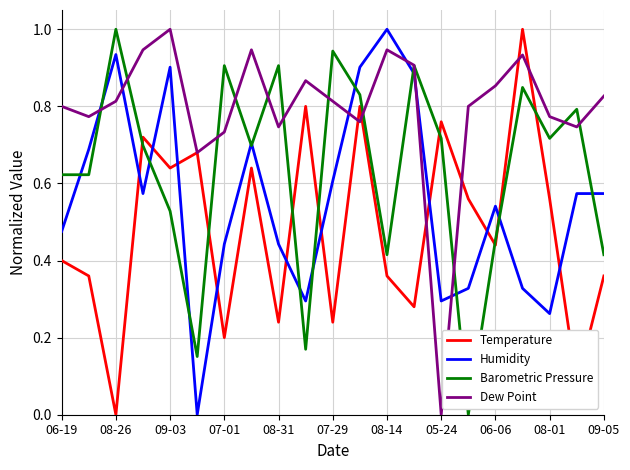

How many intersections are there between Humidity and Dew Point?

6